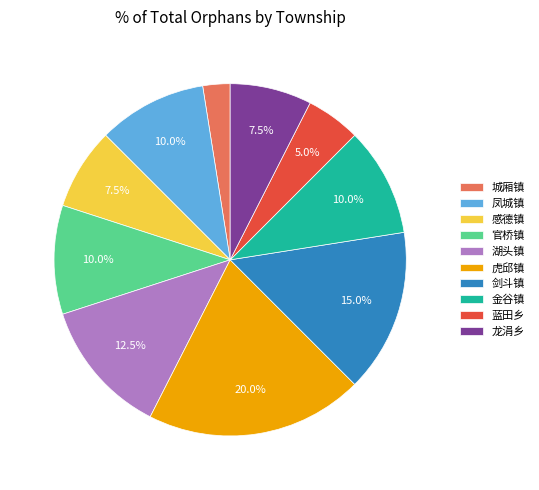

Does 金谷镇 represent more than half of the total?

No